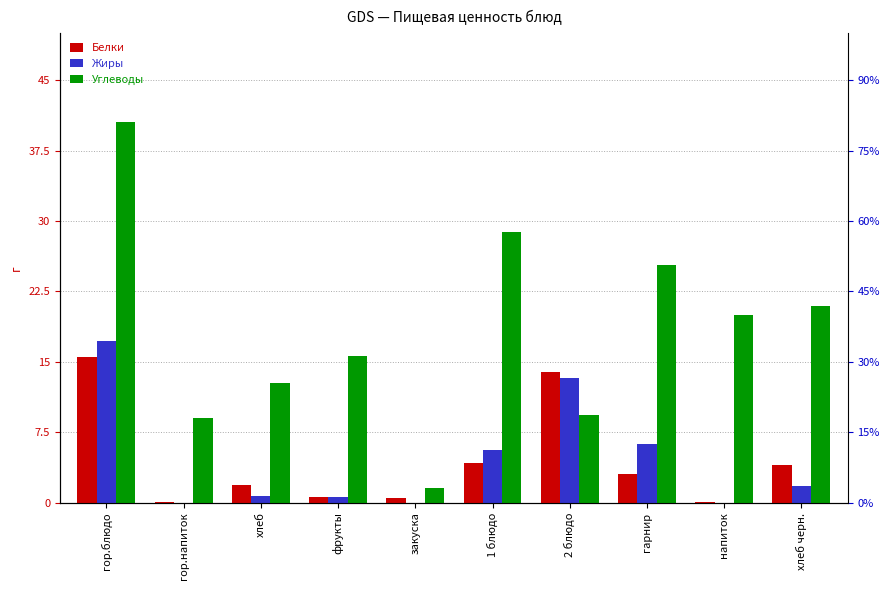

What is the label of the 9th bar from the left?

напиток